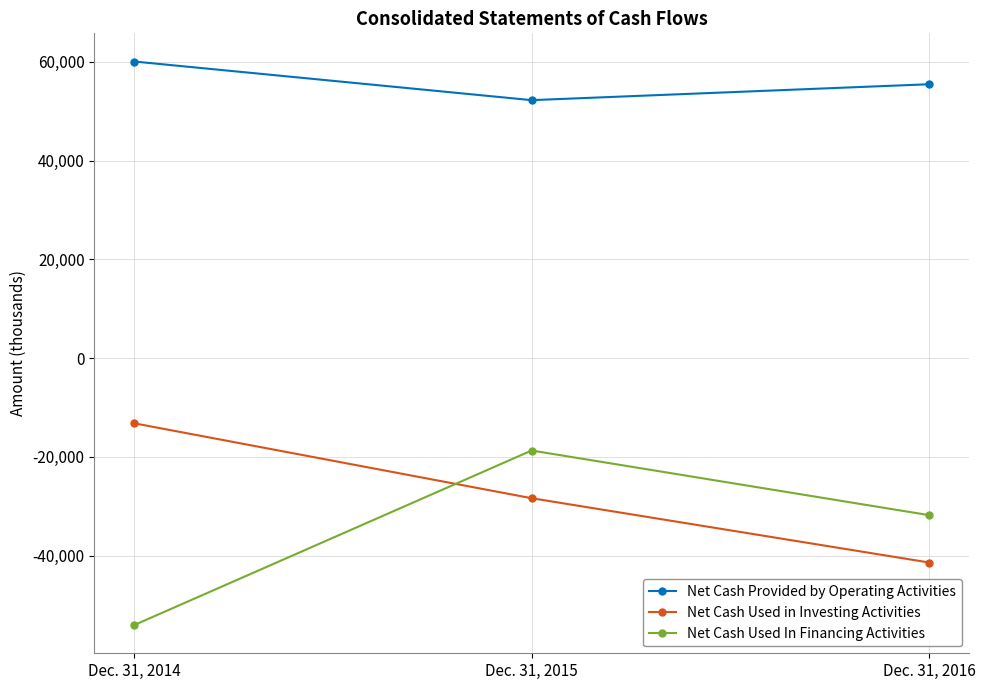

True or false: Net Cash Used In Financing Activities has a value of -54045 at Dec. 31, 2014.

True